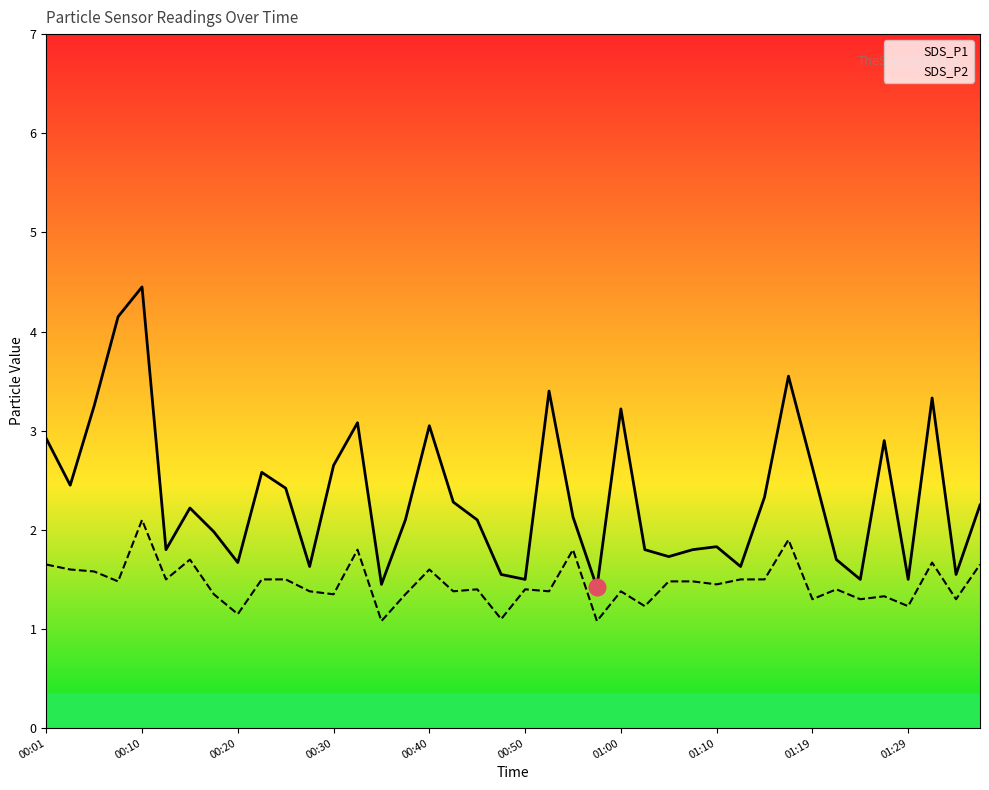

True or false: SDS_P2 has a value of 0.9 at 22.

False